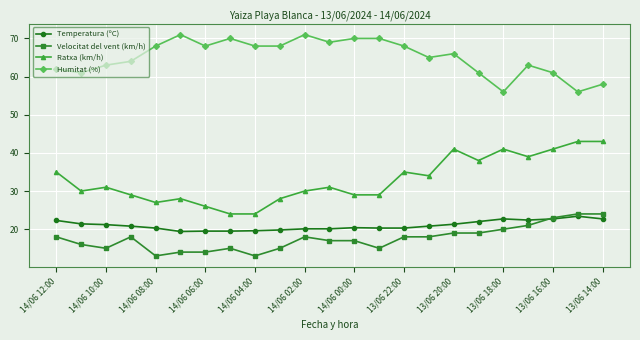

What is the value of the Velocitat del vent (km/h) point at the 4th from the left?

18.0